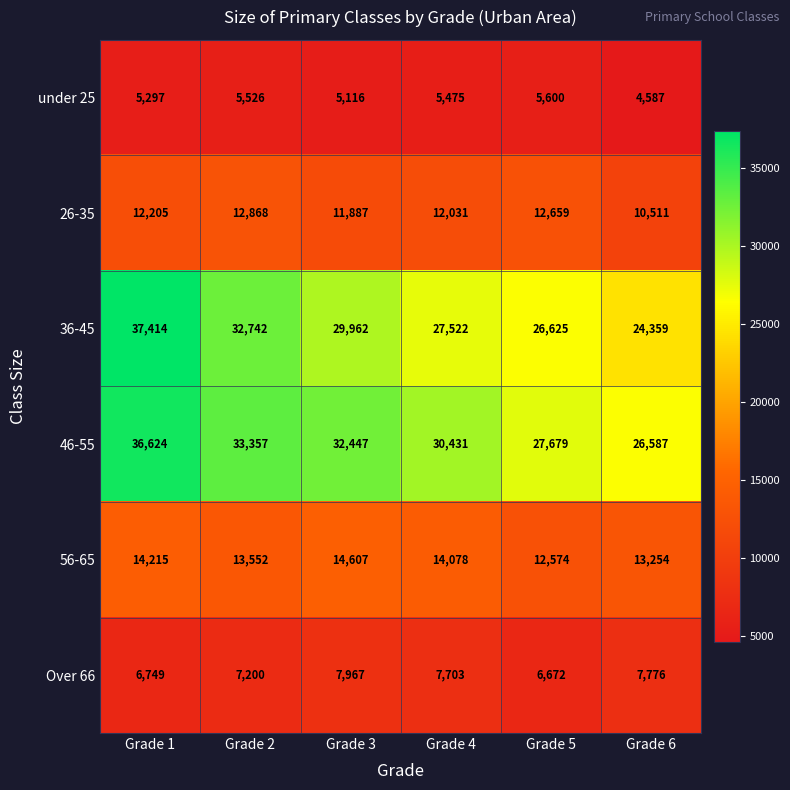

At which category is the sum across all series the highest?

Grade 1